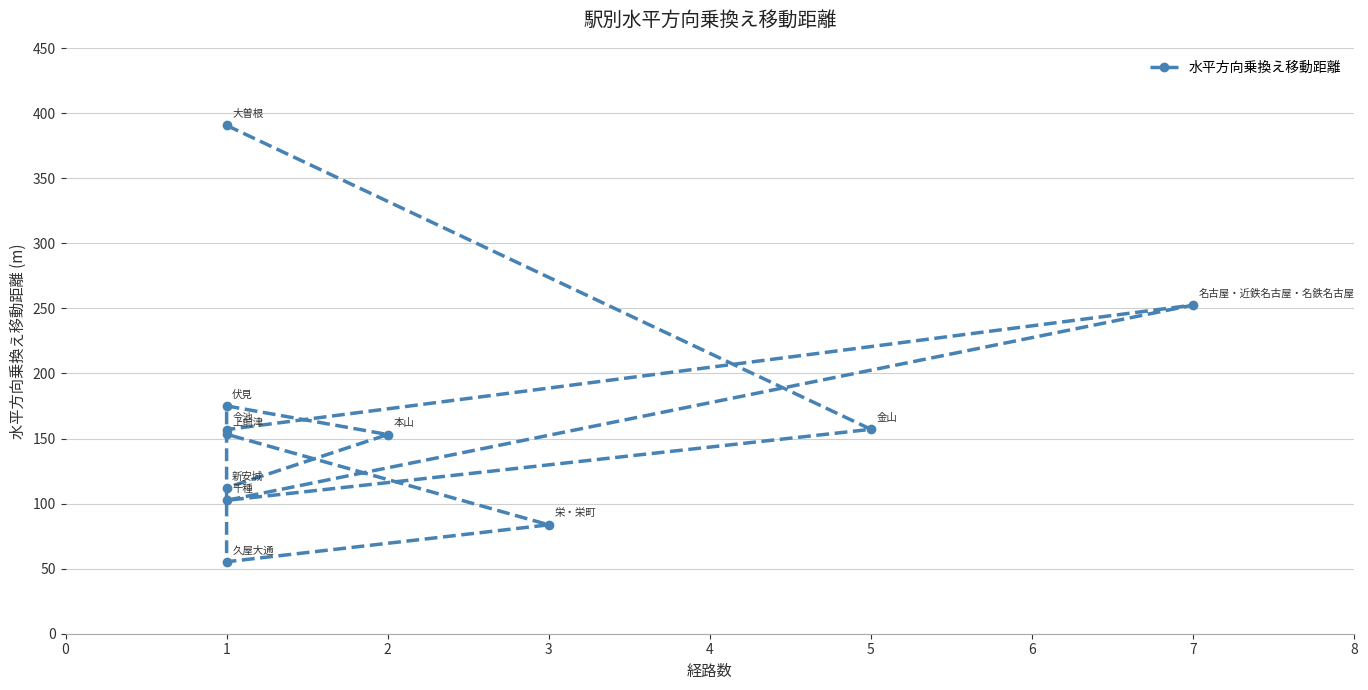

Reading left to right, list all the values displayed in this chart.

390.7	157.1	102.5	252.6	156.9	153.3	83.7	55.3	175.1	153.1	112.2